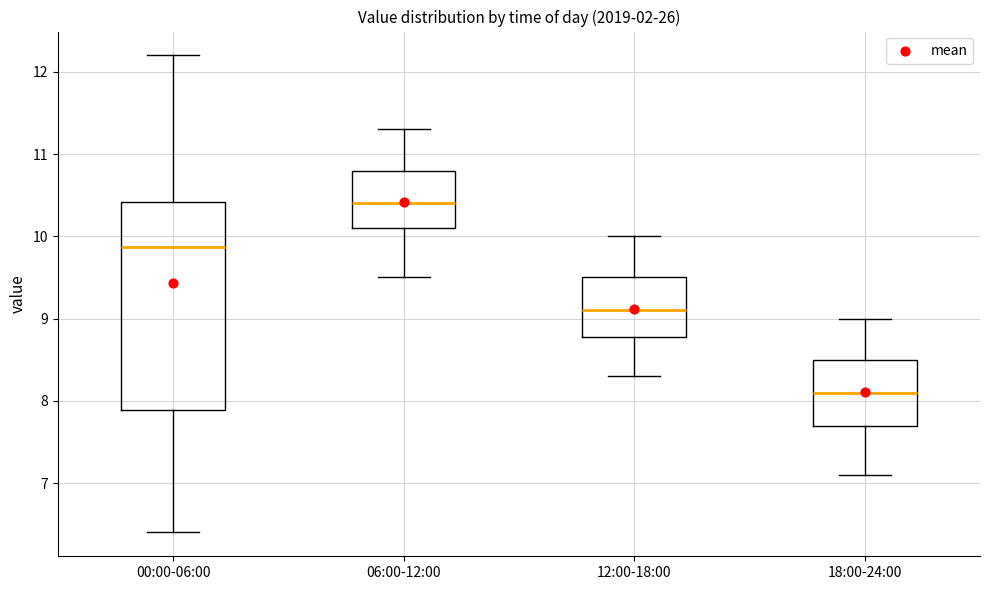

Which box is the tallest, from its lower edge to its upper edge?

00:00-06:00